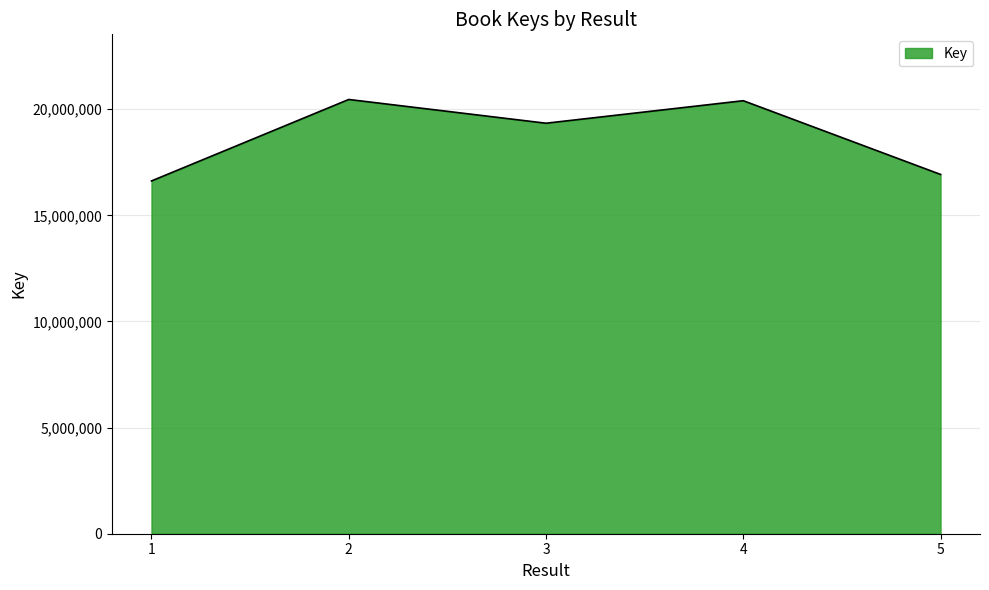

Where is the first local minimum?

3